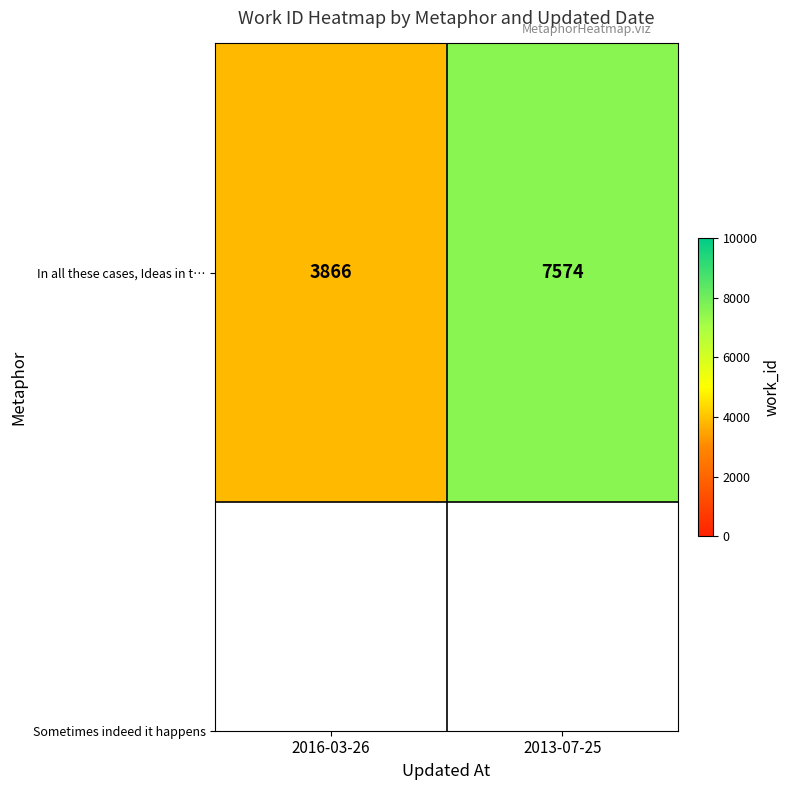

How many values are below 7574?

1